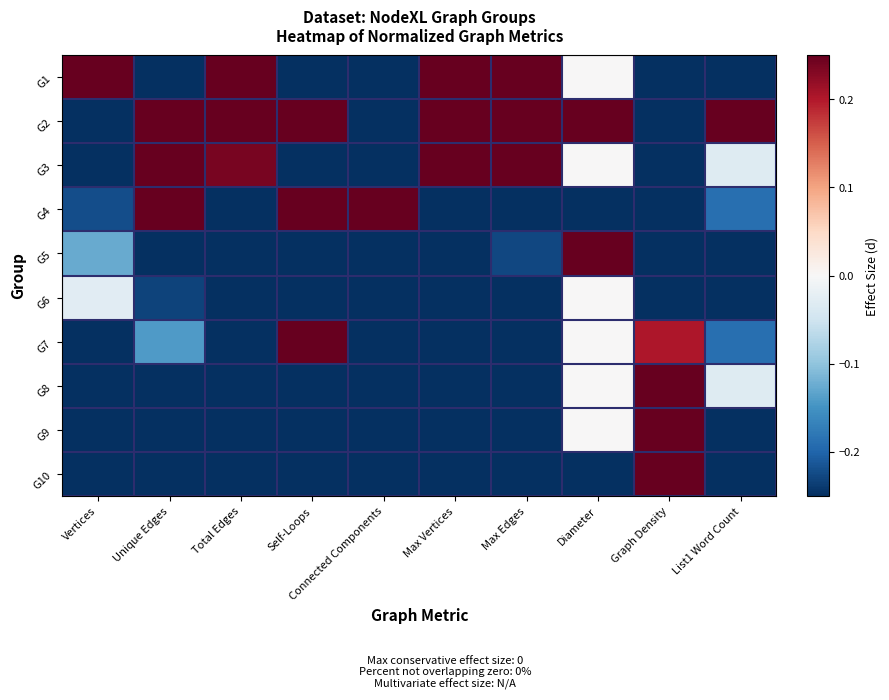

Reading left to right, list all the values displayed in this chart.

G1: Vertices=0.2	Unique Edges=-0.2	Total Edges=0.2	Self-Loops=-0.2	Connected Components=-0.2	Max Vertices=0.2	Max Edges=0.2	Diameter=0.0	Graph Density=-0.2	List1 Word Count=-0.2
G2: Vertices=-0.2	Unique Edges=0.2	Total Edges=0.2	Self-Loops=0.2	Connected Components=-0.2	Max Vertices=0.2	Max Edges=0.2	Diameter=0.2	Graph Density=-0.2	List1 Word Count=0.2
G3: Vertices=-0.2	Unique Edges=0.2	Total Edges=0.2	Self-Loops=-0.2	Connected Components=-0.2	Max Vertices=0.2	Max Edges=0.2	Diameter=0.0	Graph Density=-0.2	List1 Word Count=-0.0
G4: Vertices=-0.2	Unique Edges=0.2	Total Edges=-0.2	Self-Loops=0.2	Connected Components=0.2	Max Vertices=-0.2	Max Edges=-0.2	Diameter=-0.2	Graph Density=-0.2	List1 Word Count=-0.2
G5: Vertices=-0.1	Unique Edges=-0.2	Total Edges=-0.2	Self-Loops=-0.2	Connected Components=-0.2	Max Vertices=-0.2	Max Edges=-0.2	Diameter=0.2	Graph Density=-0.2	List1 Word Count=-0.2
G6: Vertices=-0.0	Unique Edges=-0.2	Total Edges=-0.2	Self-Loops=-0.2	Connected Components=-0.2	Max Vertices=-0.2	Max Edges=-0.2	Diameter=0.0	Graph Density=-0.2	List1 Word Count=-0.2
G7: Vertices=-0.2	Unique Edges=-0.1	Total Edges=-0.2	Self-Loops=0.2	Connected Components=-0.2	Max Vertices=-0.2	Max Edges=-0.2	Diameter=0.0	Graph Density=0.2	List1 Word Count=-0.2
G8: Vertices=-0.2	Unique Edges=-0.2	Total Edges=-0.2	Self-Loops=-0.2	Connected Components=-0.2	Max Vertices=-0.2	Max Edges=-0.2	Diameter=0.0	Graph Density=0.2	List1 Word Count=-0.0
G9: Vertices=-0.2	Unique Edges=-0.2	Total Edges=-0.2	Self-Loops=-0.2	Connected Components=-0.2	Max Vertices=-0.2	Max Edges=-0.2	Diameter=0.0	Graph Density=0.2	List1 Word Count=-0.2
G10: Vertices=-0.2	Unique Edges=-0.2	Total Edges=-0.2	Self-Loops=-0.2	Connected Components=-0.2	Max Vertices=-0.2	Max Edges=-0.2	Diameter=-0.2	Graph Density=0.2	List1 Word Count=-0.2